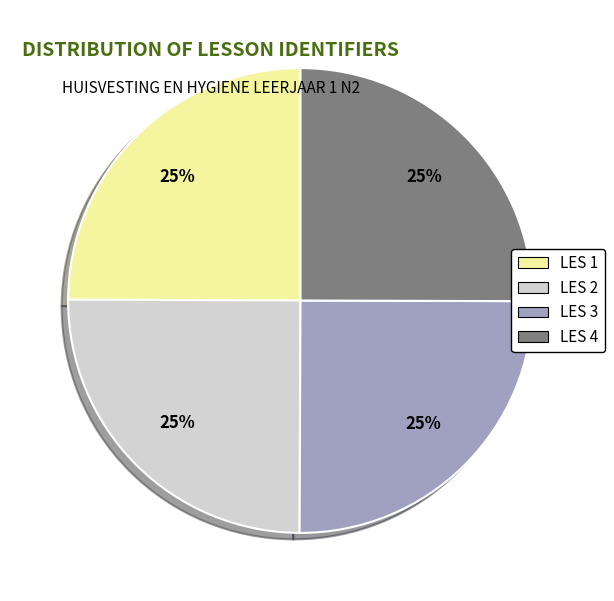

Is LES 2 the majority of the pie?

No